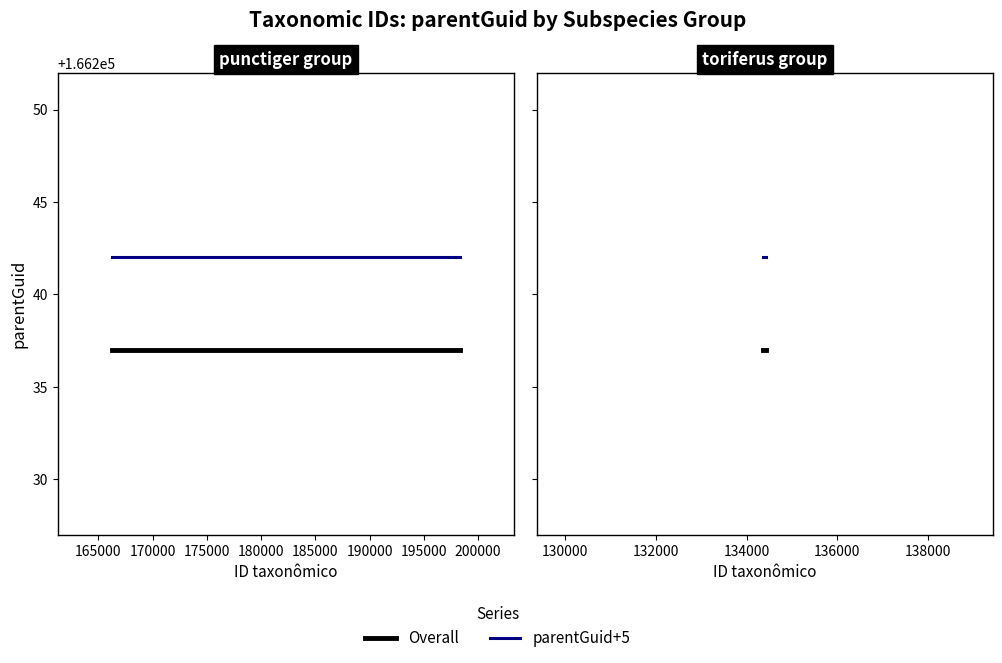

What is the value of the parentGuid+5 point at the 2nd from the left?

134382